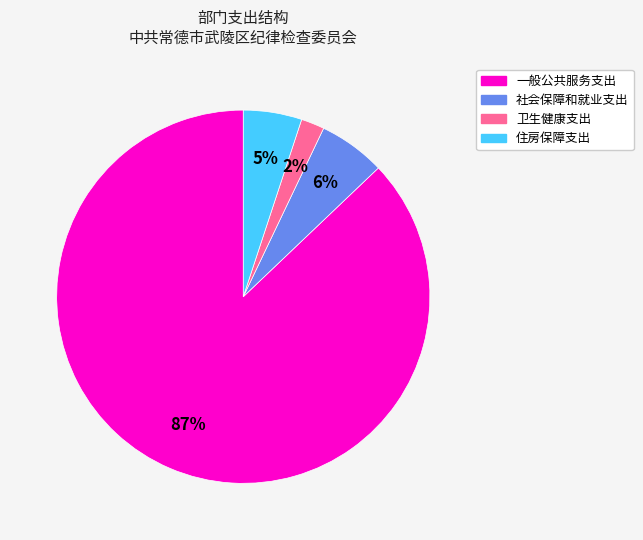

Does 社会保障和就业支出 represent more than half of the total?

No